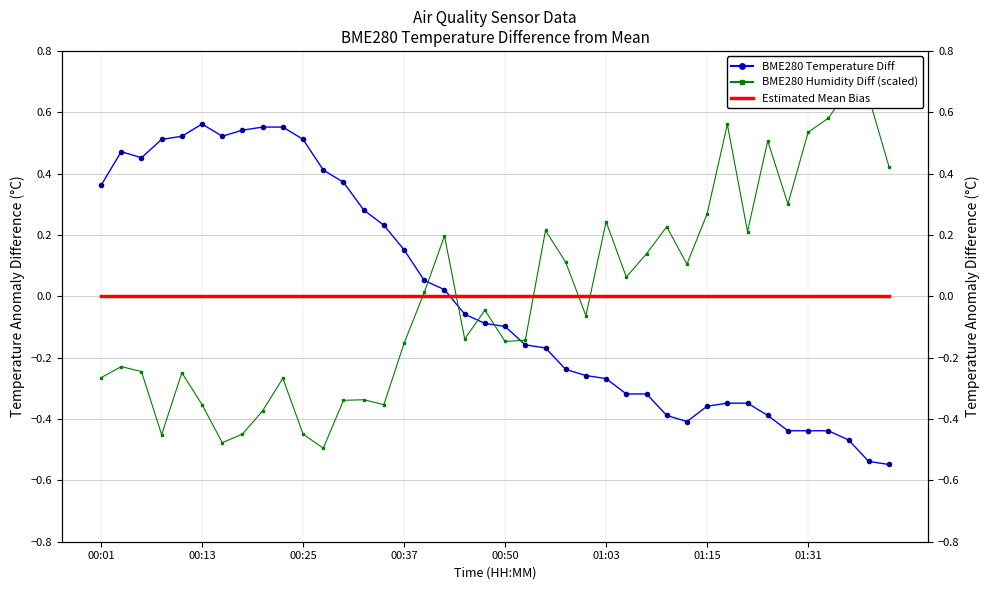

Which has a higher value, 8 or 19?

8